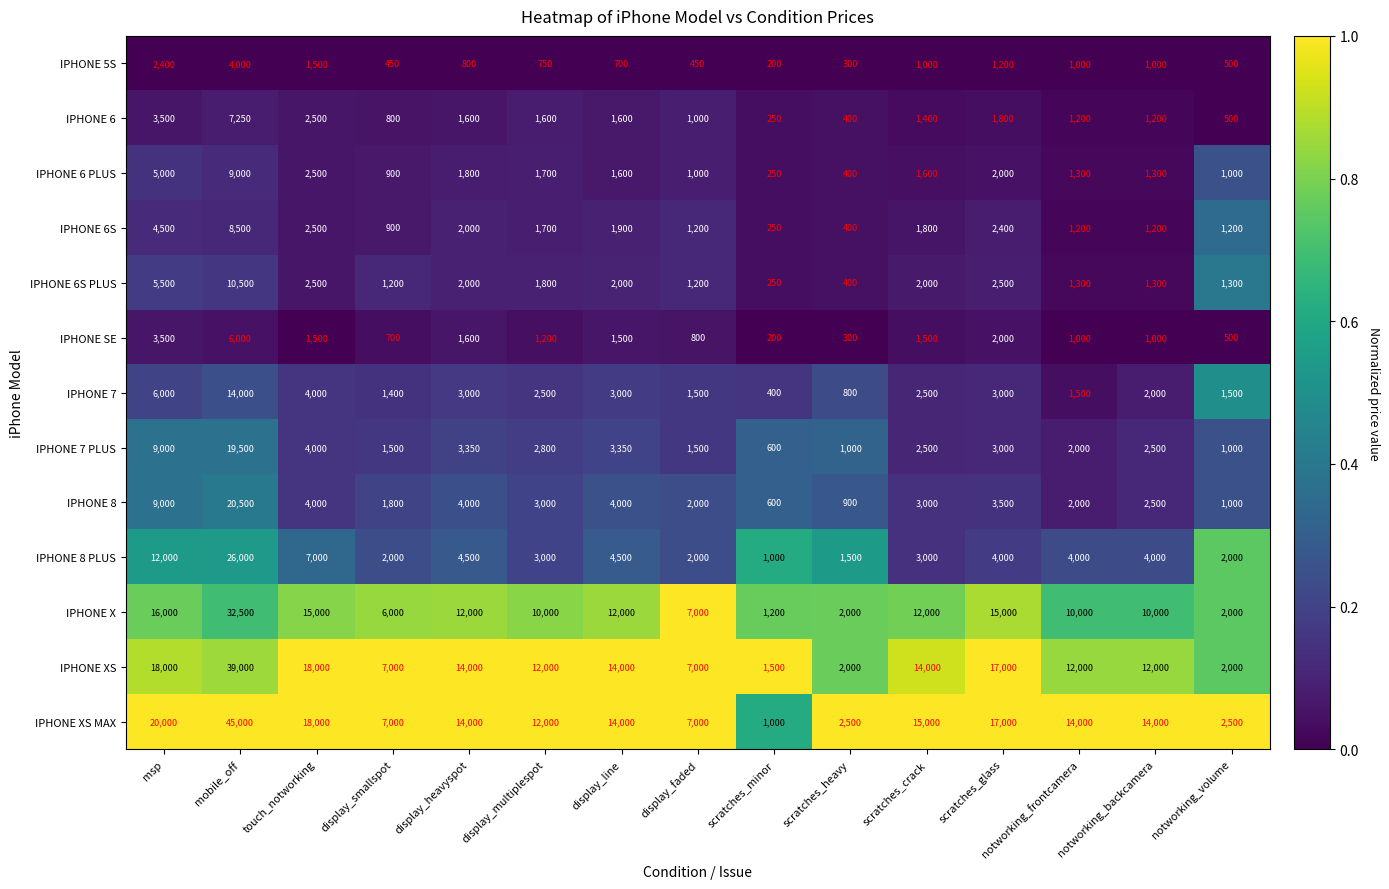

Where is IPHONE 8 nearest to the value 10550?

msp